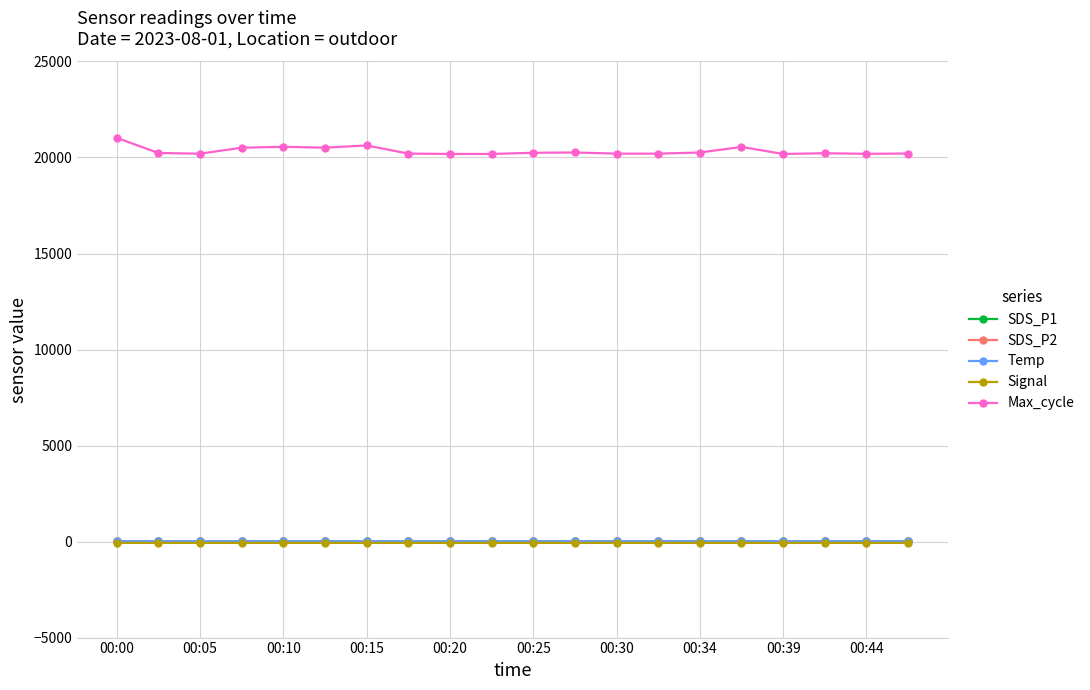

How many values in the SDS_P1 series are below 6?

10